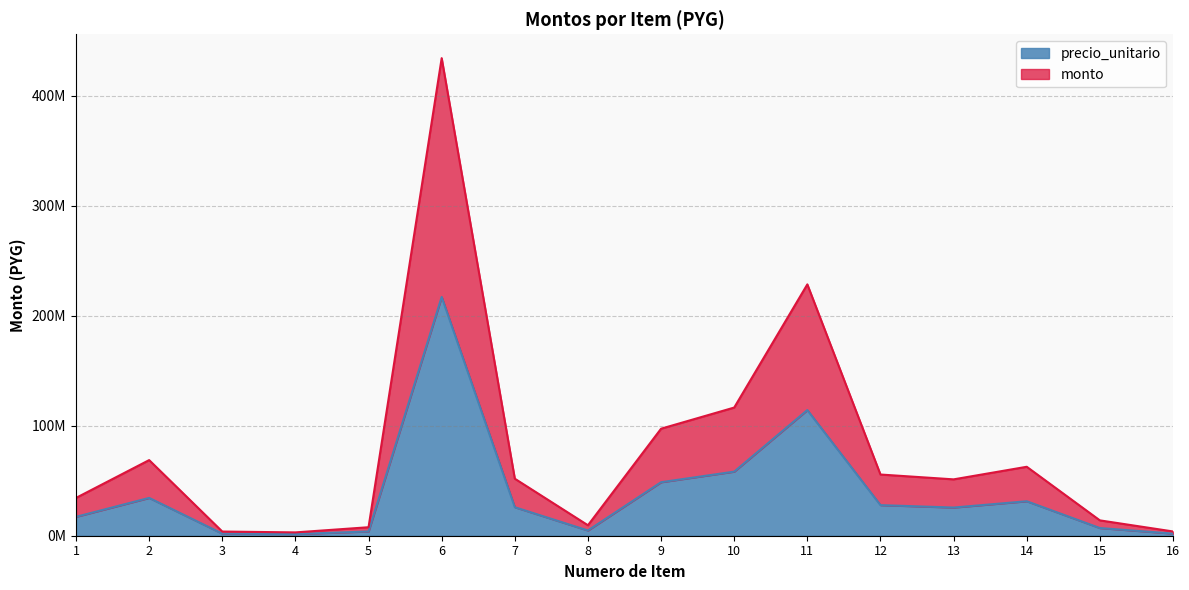

List the series in order of their peak value, highest first.

monto, precio_unitario